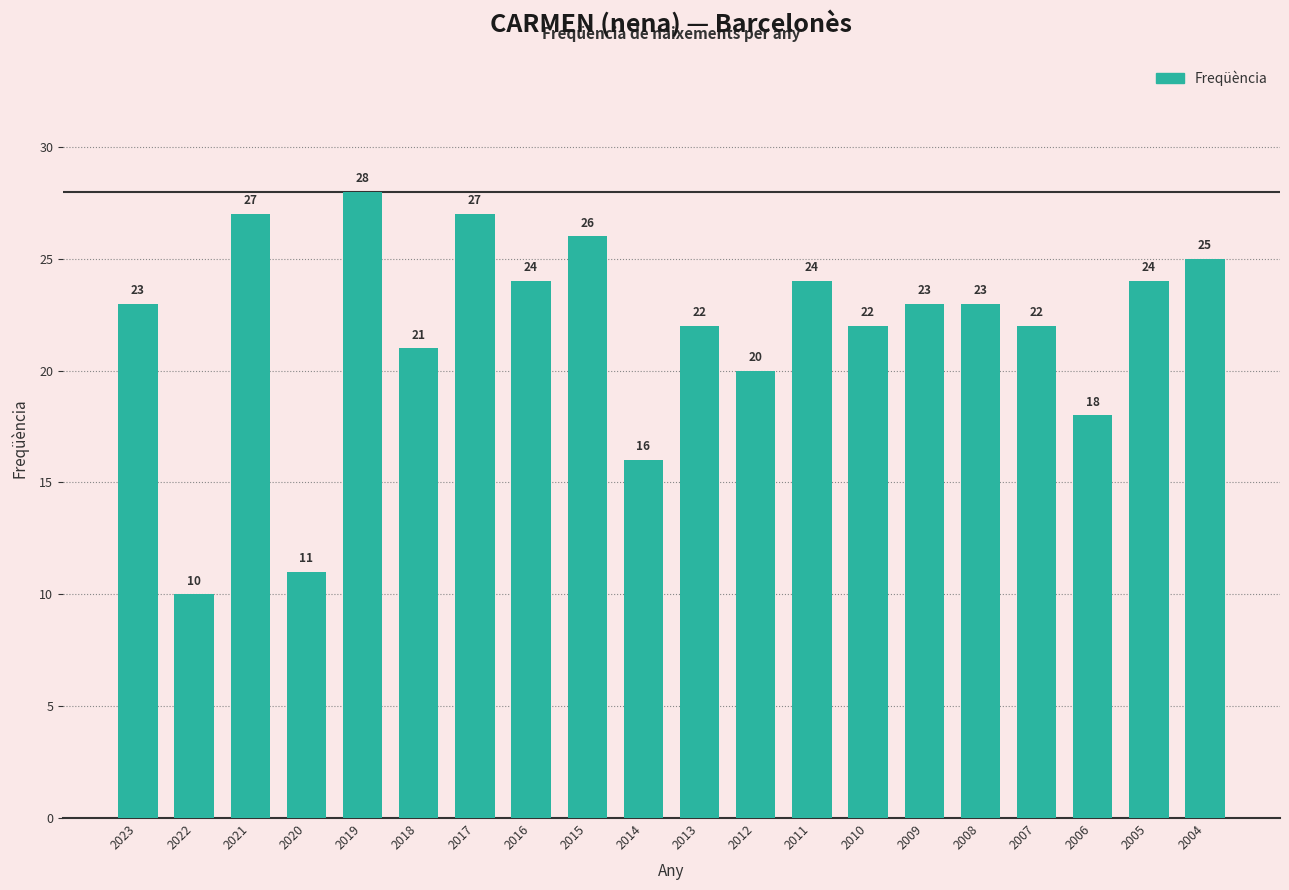

What is the minimum value shown in the chart?

10